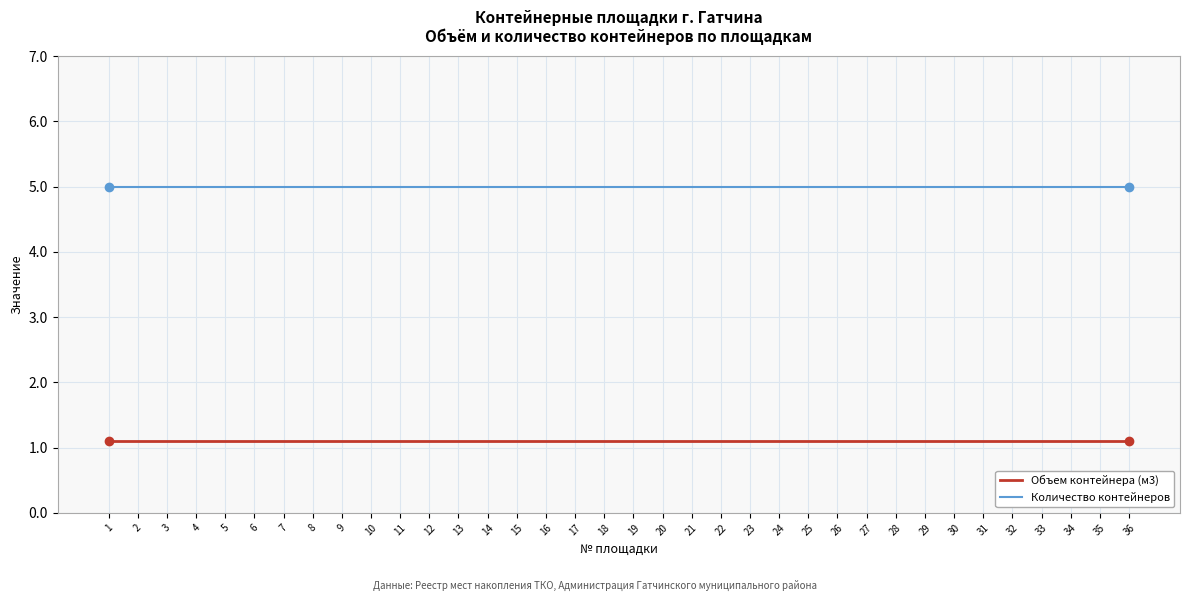

List the series in order of their peak value, highest first.

Количество контейнеров, Объем контейнера (м3)